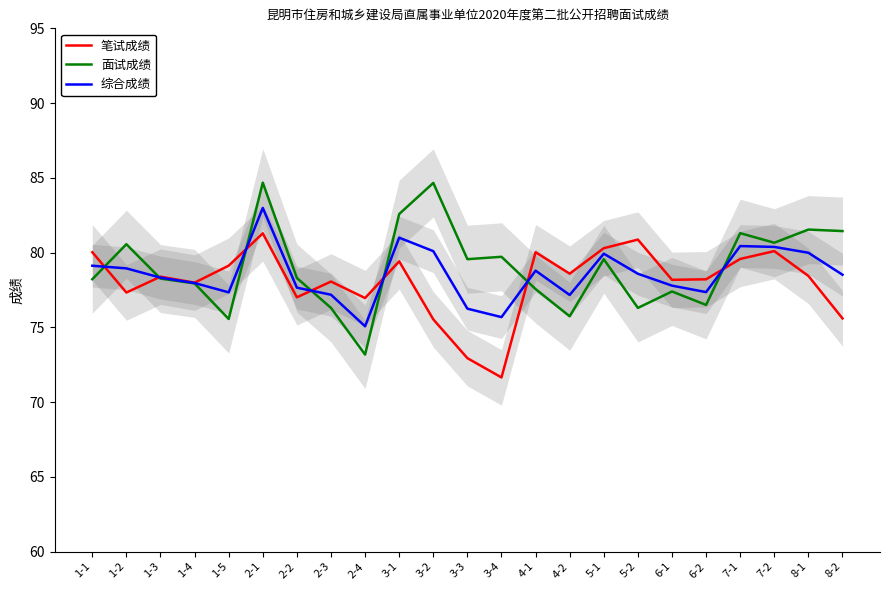

At 2-1, list the series in order from smallest to largest.

笔试成绩, 综合成绩, 面试成绩